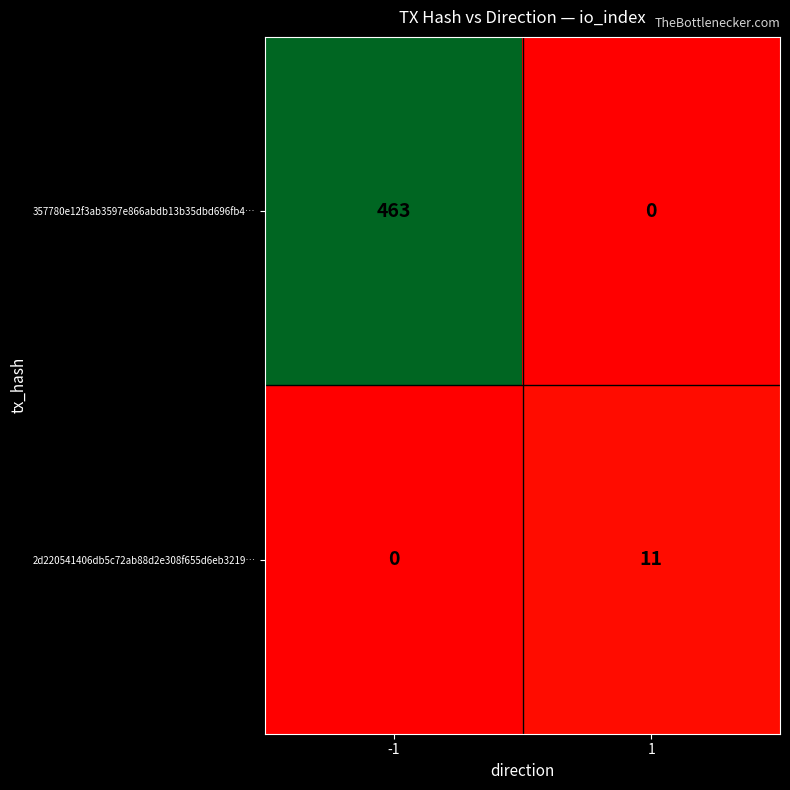

Which series has the widest spread of values?

357780e12f3ab3597e866abdb13b35dbd696fb4…